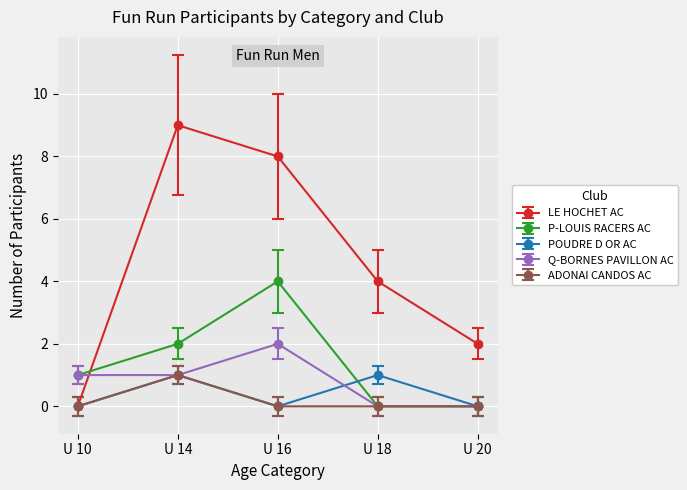

Is this an area chart (filled region under the line)?

No